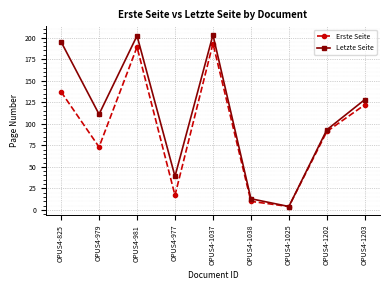

What is the label of the 8th point from the right?

OPUS4-979